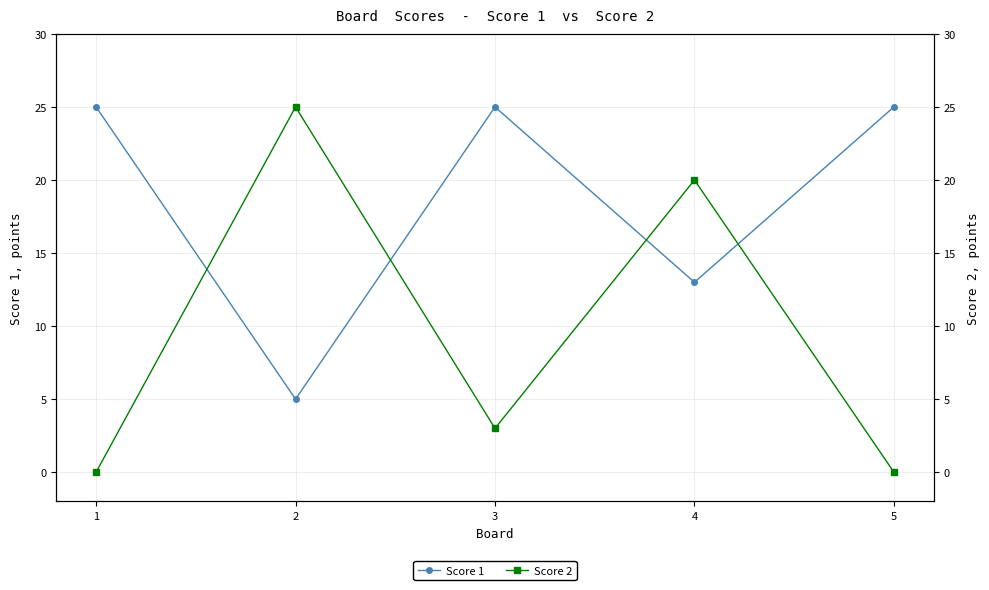

At which category does Score 2 reach its first local peak?

2